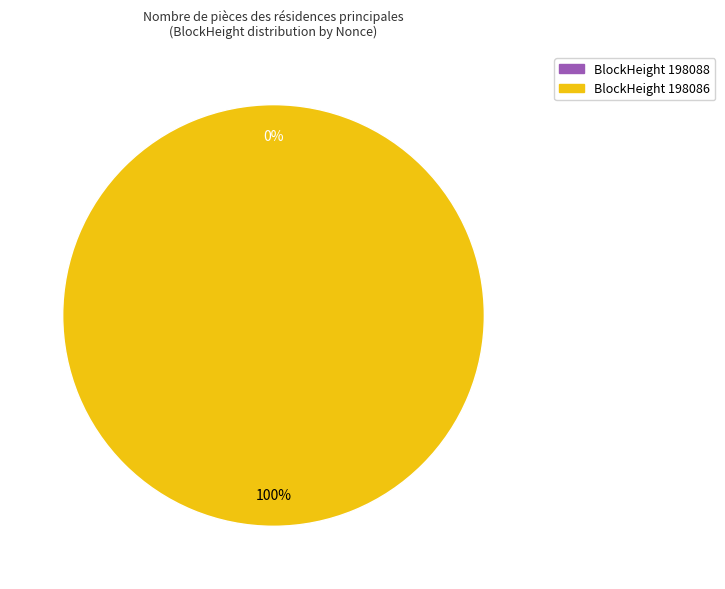

Does 198088 account for over 50% of the chart?

No